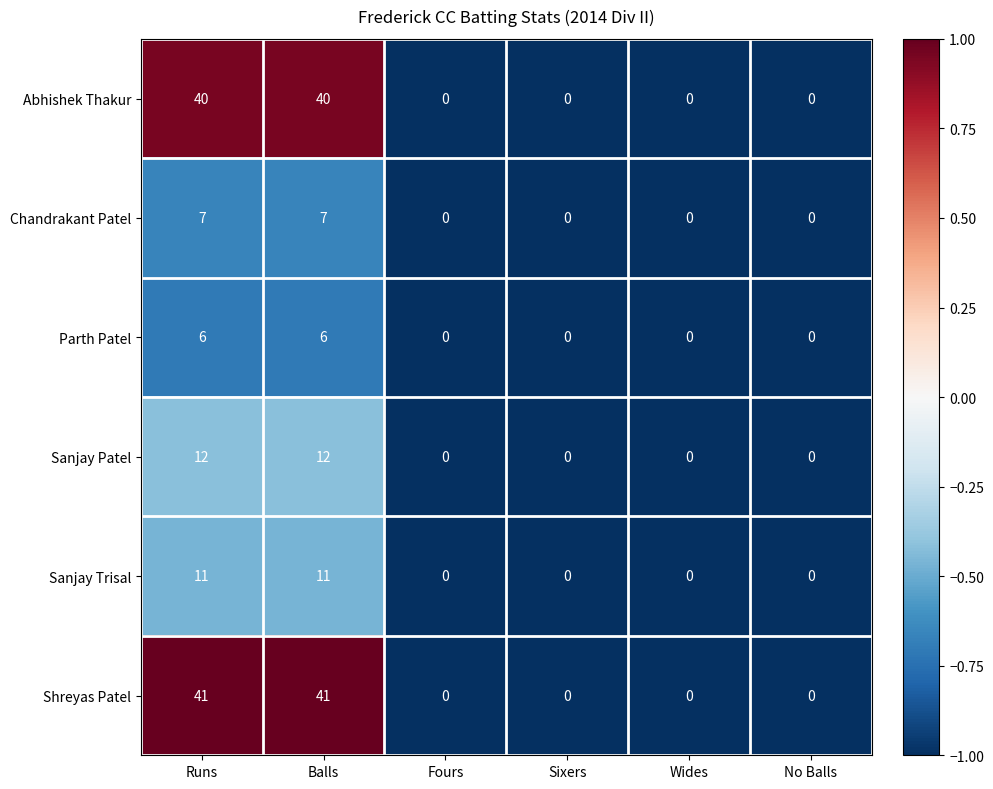

What is the difference between the second highest and minimum values in the Sanjay Trisal series?

11